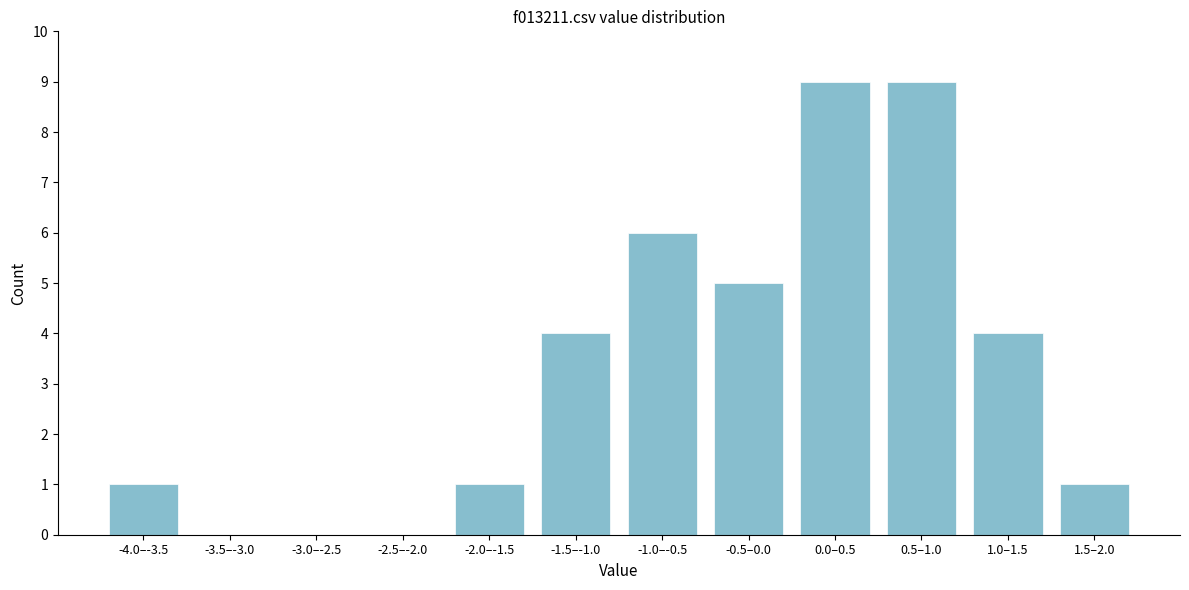

Reading left to right, extract all data points from this chart.

-4.0–-3.5=1	-3.5–-3.0=0	-3.0–-2.5=0	-2.5–-2.0=0	-2.0–-1.5=1	-1.5–-1.0=4	-1.0–-0.5=6	-0.5–0.0=5	0.0–0.5=9	0.5–1.0=9	1.0–1.5=4	1.5–2.0=1